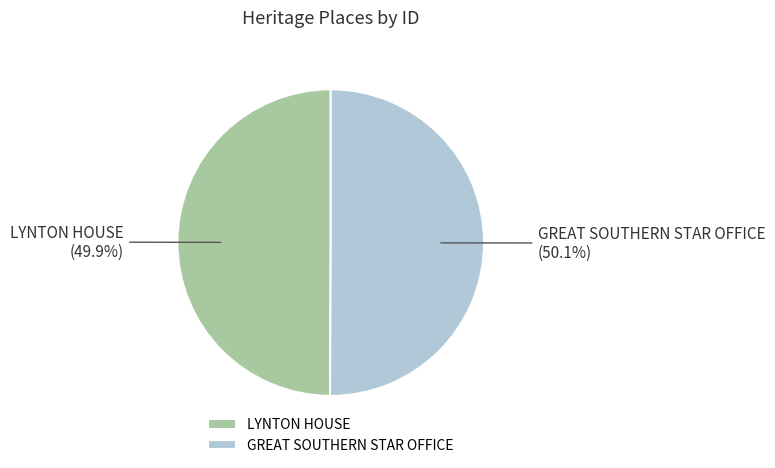

True or false: GREAT SOUTHERN STAR OFFICE accounts for 58% of the total.

False